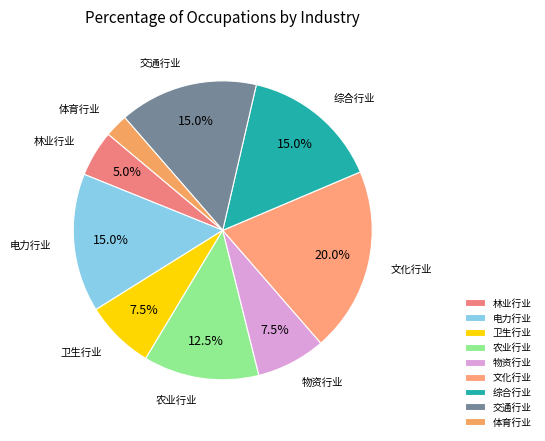

What is the ratio of the value at 物资行业 to the value at 交通行业?

0.5